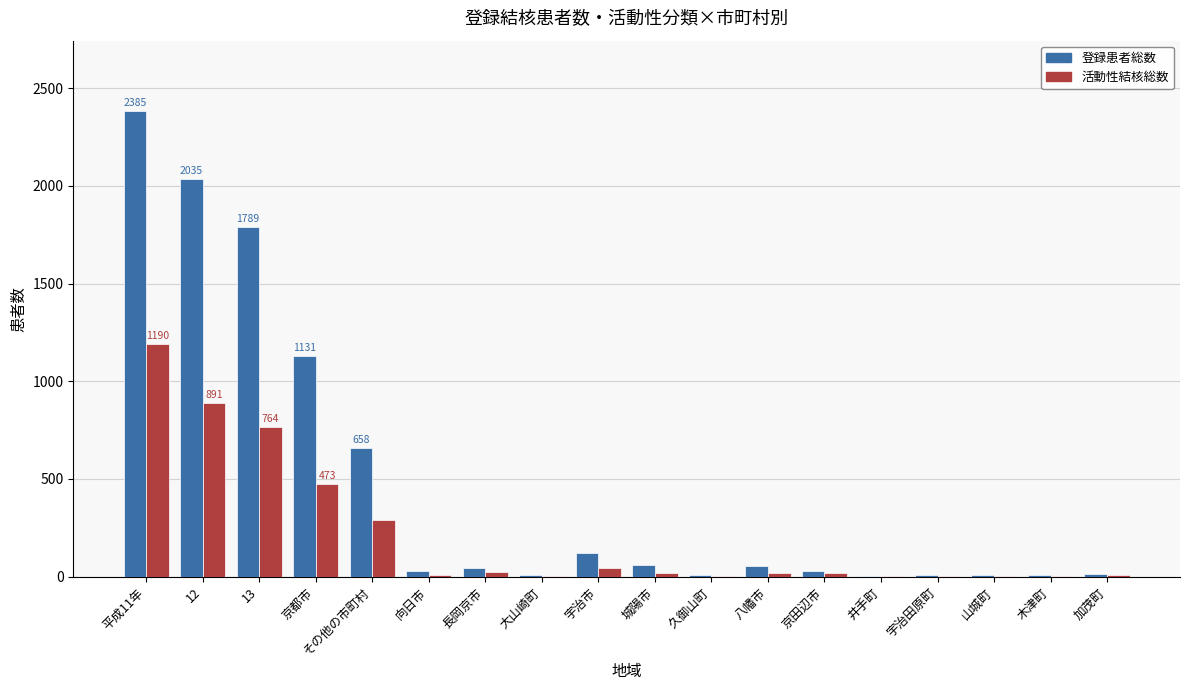

What is the maximum value shown in the chart?

2385